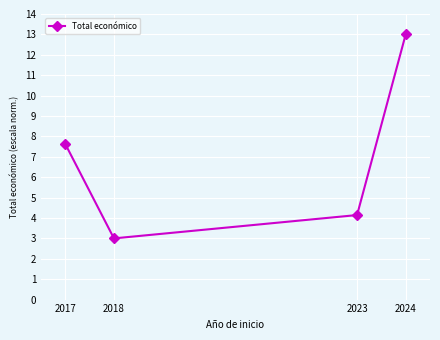

Is it true that the value at 2023 is 4.1?

True